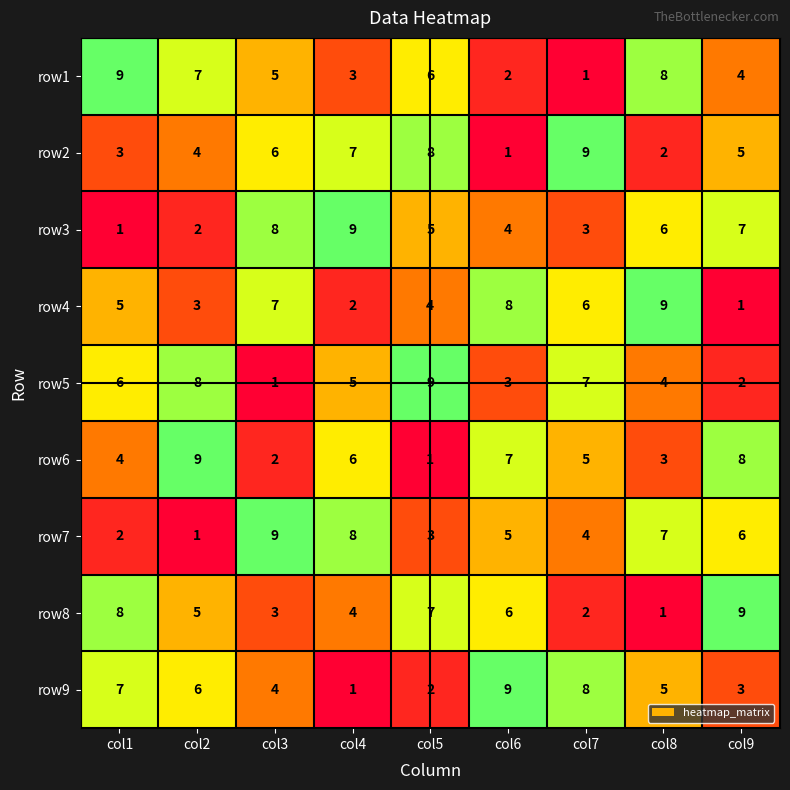

What is the highest value of the row9 series?

9